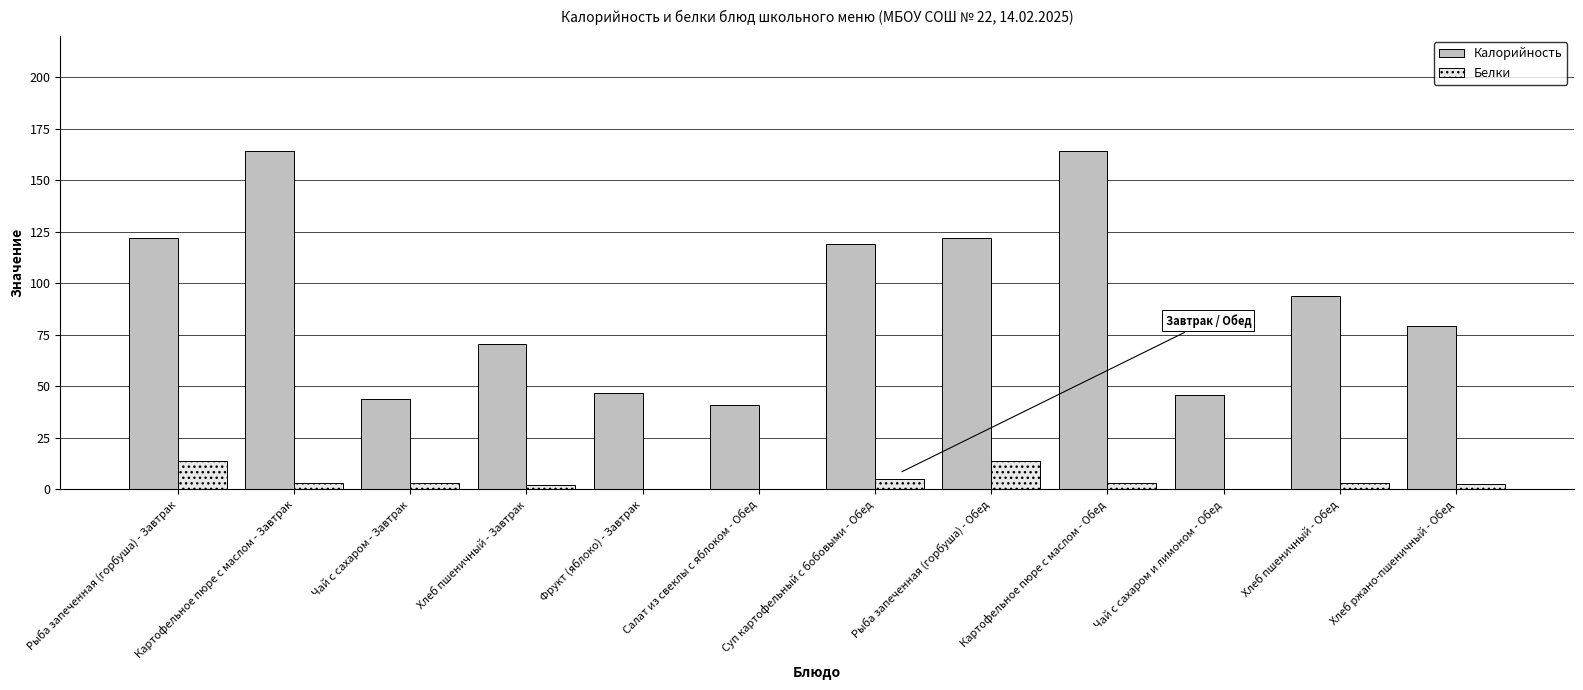

Which series has the largest total across all categories?

Калорийность